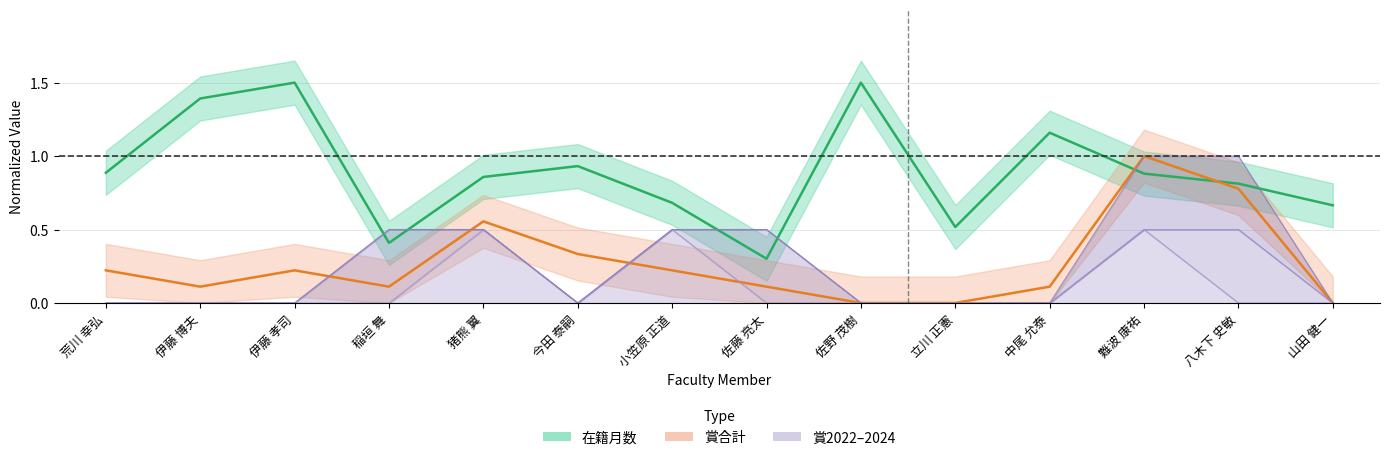

Where is the first local minimum for 賞合計?

伊藤 博夫